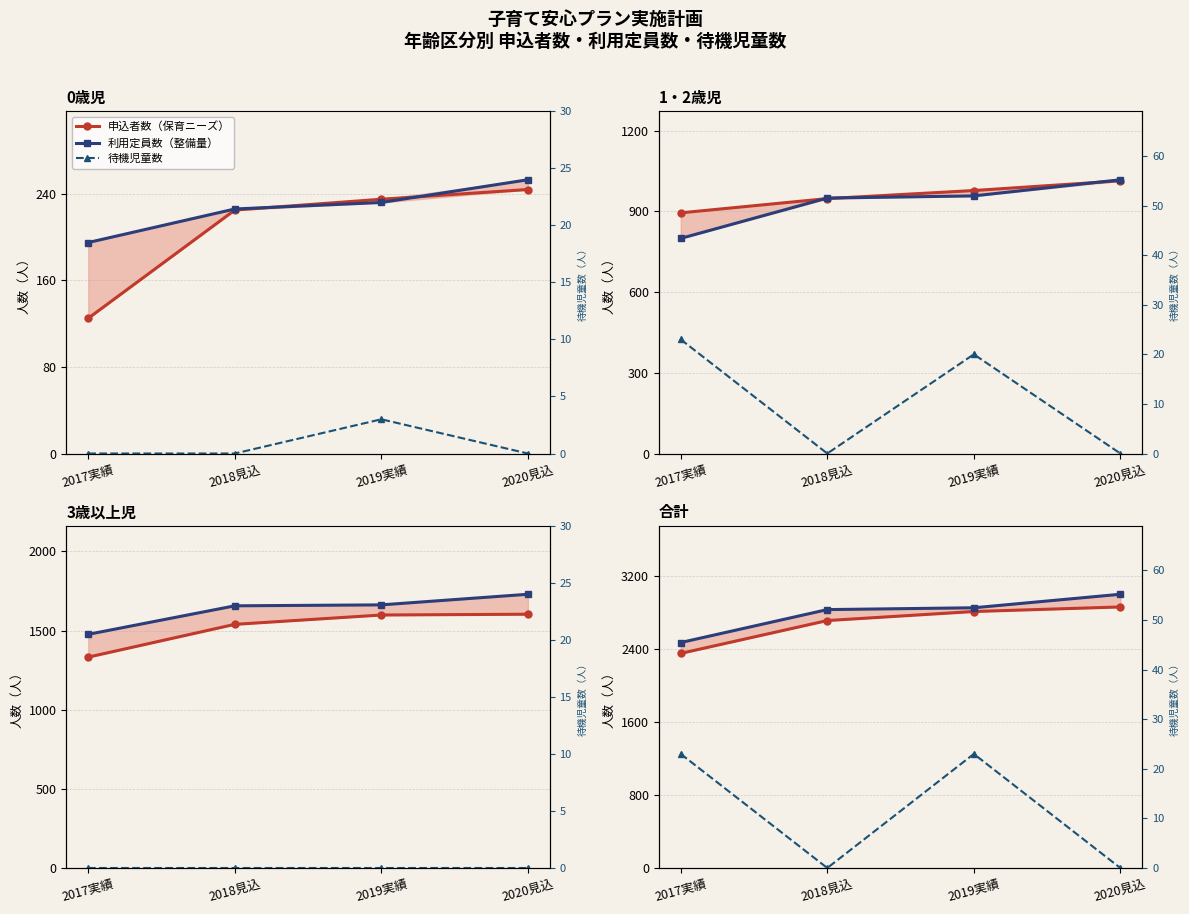

What is the maximum value for 利用定員数（整備量）?

3000